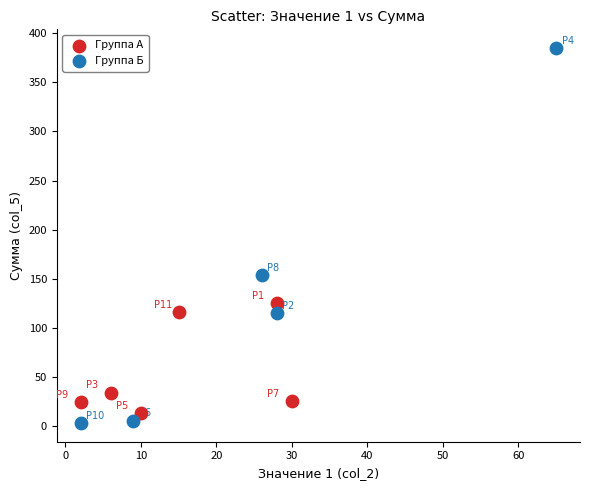

Which series reaches the maximum Y coordinate?

Группа Б